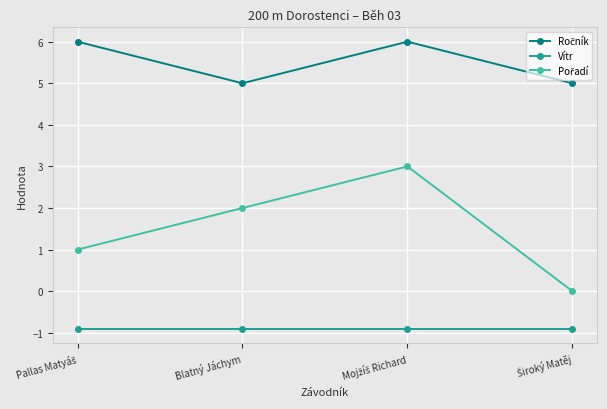

What is the average value of the Vítr series?

-0.9